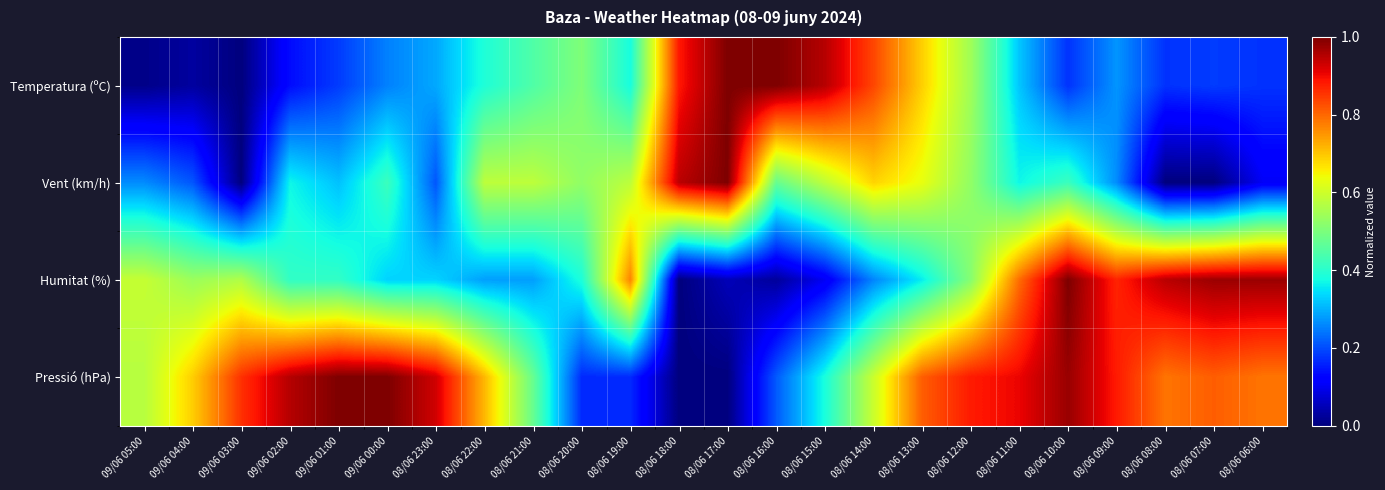

Reading right to left, extract all data points from this chart.

Temperatura (ºC): 08/06 06:00=0.2	08/06 07:00=0.2	08/06 08:00=0.2	08/06 09:00=0.3	08/06 10:00=0.2	08/06 11:00=0.3	08/06 12:00=0.5	08/06 13:00=0.7	08/06 14:00=0.8	08/06 15:00=1.0	08/06 16:00=1.0	08/06 17:00=1.0	08/06 18:00=0.9	08/06 19:00=0.4	08/06 20:00=0.5	08/06 21:00=0.4	08/06 22:00=0.4	08/06 23:00=0.3	09/06 00:00=0.3	09/06 01:00=0.2	09/06 02:00=0.1	09/06 03:00=0.0	09/06 04:00=0.0	09/06 05:00=0.0
Vent (km/h): 08/06 06:00=0.1	08/06 07:00=0.0	08/06 08:00=0.0	08/06 09:00=0.3	08/06 10:00=0.4	08/06 11:00=0.4	08/06 12:00=0.5	08/06 13:00=0.6	08/06 14:00=0.7	08/06 15:00=0.6	08/06 16:00=0.5	08/06 17:00=1.0	08/06 18:00=0.9	08/06 19:00=0.6	08/06 20:00=0.5	08/06 21:00=0.6	08/06 22:00=0.6	08/06 23:00=0.2	09/06 00:00=0.4	09/06 01:00=0.3	09/06 02:00=0.4	09/06 03:00=0.0	09/06 04:00=0.2	09/06 05:00=0.3
Humitat (%): 08/06 06:00=1.0	08/06 07:00=1.0	08/06 08:00=0.9	08/06 09:00=0.9	08/06 10:00=1.0	08/06 11:00=0.8	08/06 12:00=0.5	08/06 13:00=0.4	08/06 14:00=0.3	08/06 15:00=0.1	08/06 16:00=0.0	08/06 17:00=0.1	08/06 18:00=0.0	08/06 19:00=0.8	08/06 20:00=0.4	08/06 21:00=0.3	08/06 22:00=0.3	08/06 23:00=0.3	09/06 00:00=0.3	09/06 01:00=0.4	09/06 02:00=0.4	09/06 03:00=0.6	09/06 04:00=0.5	09/06 05:00=0.6
Pressió (hPa): 08/06 06:00=0.8	08/06 07:00=0.8	08/06 08:00=0.8	08/06 09:00=0.9	08/06 10:00=1.0	08/06 11:00=0.9	08/06 12:00=0.9	08/06 13:00=0.8	08/06 14:00=0.6	08/06 15:00=0.4	08/06 16:00=0.2	08/06 17:00=0.0	08/06 18:00=0.0	08/06 19:00=0.2	08/06 20:00=0.2	08/06 21:00=0.5	08/06 22:00=0.7	08/06 23:00=0.9	09/06 00:00=1.0	09/06 01:00=1.0	09/06 02:00=1.0	09/06 03:00=0.9	09/06 04:00=0.7	09/06 05:00=0.6